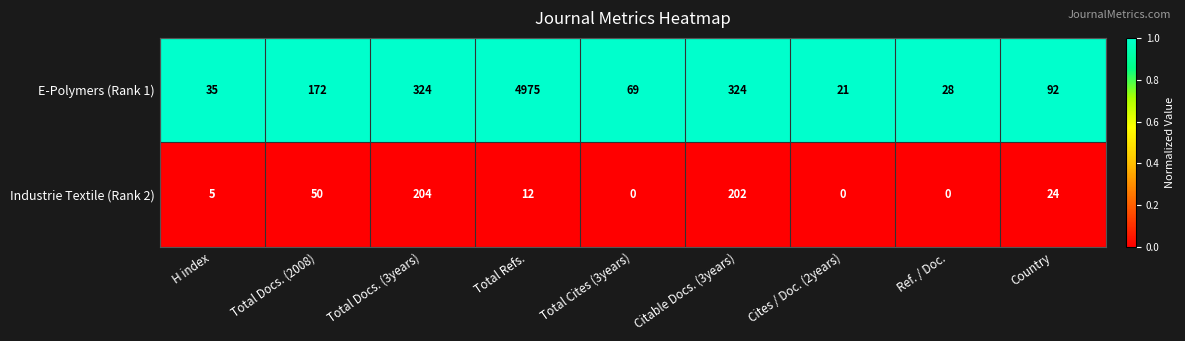

Which series has the largest range (max minus min)?

E-Polymers (Rank 1)